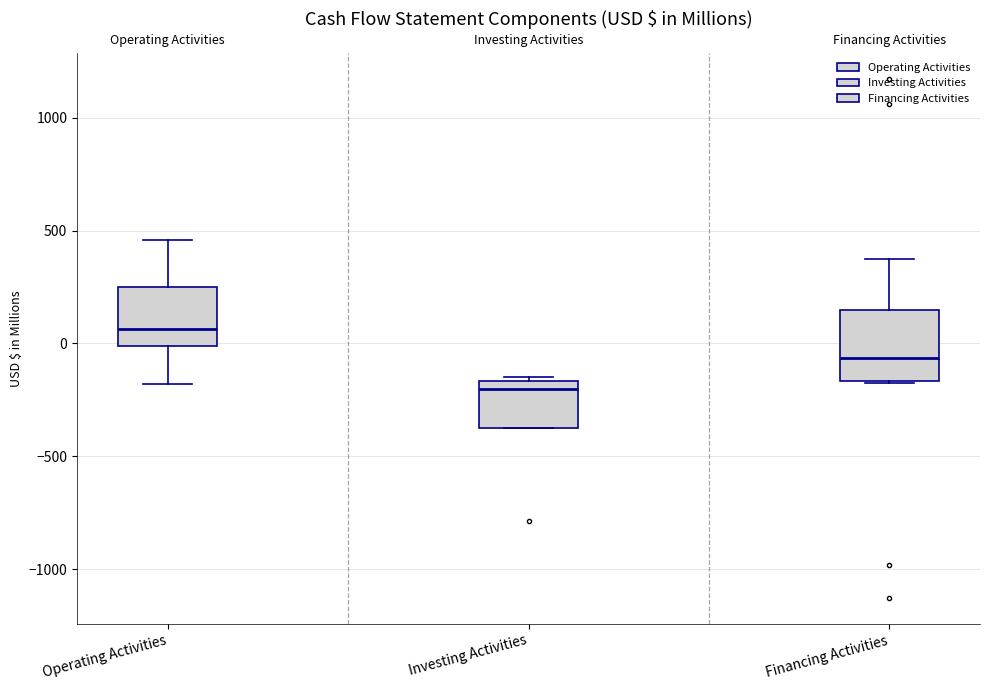

Reading left to right, read every box against the y-axis: the position of its median line, the range the box covers, and the ends of its whiskers. The values are not printed on the chart, so give them approximately, as read against the axis.

Operating Activities: median 50, box 0 to 250, whiskers -200 to 450
Investing Activities: median -200, box -350 to -150, whiskers -350 to -150 (just above the box's upper edge)
Financing Activities: median -50, box -150 to 150, whiskers -150 to 350